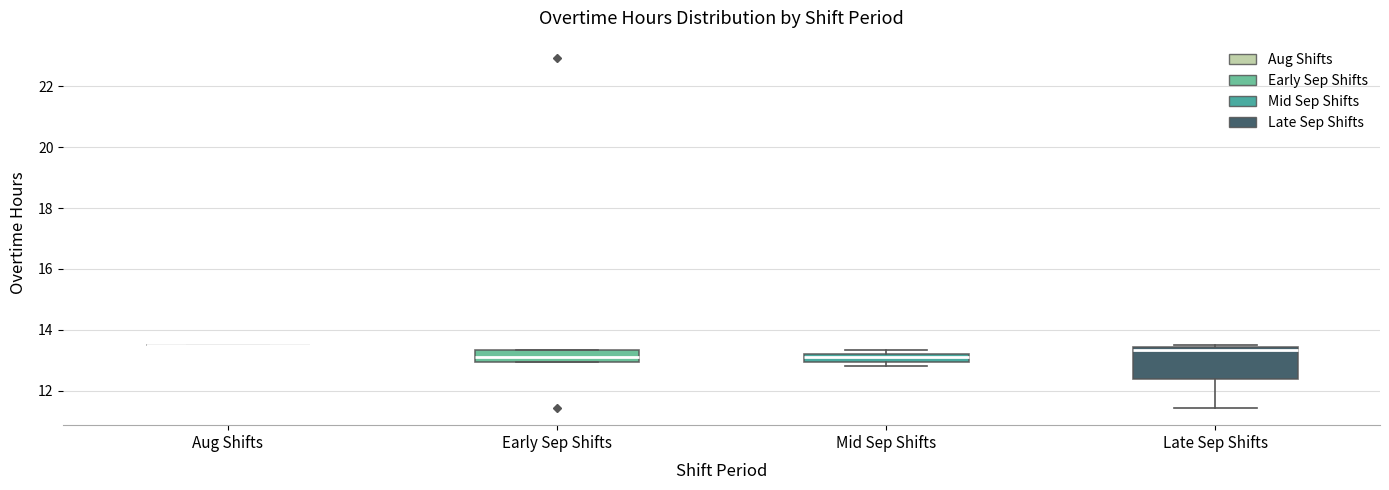

Where is the lower edge of the box for Late Sep Shifts on the y-axis? The values are not printed on the chart, so give them approximately, as read against the axis.

12.4